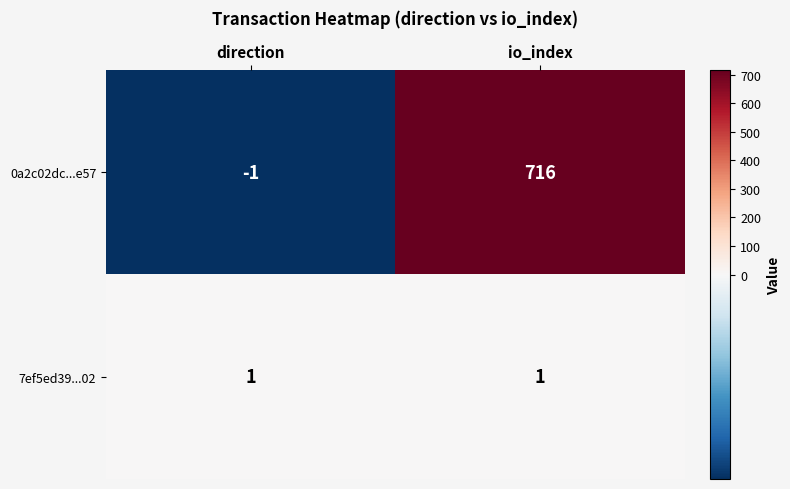

Between direction and io_index, which series saw the biggest shift?

0a2c02dc...e57